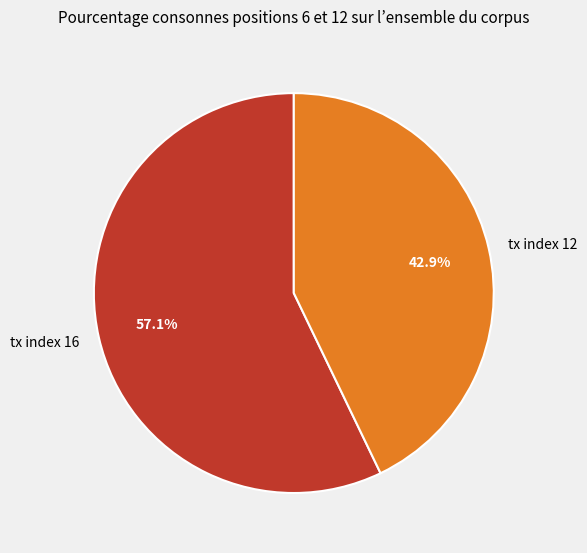

True or false: tx index 12 accounts for 53% of the total.

False